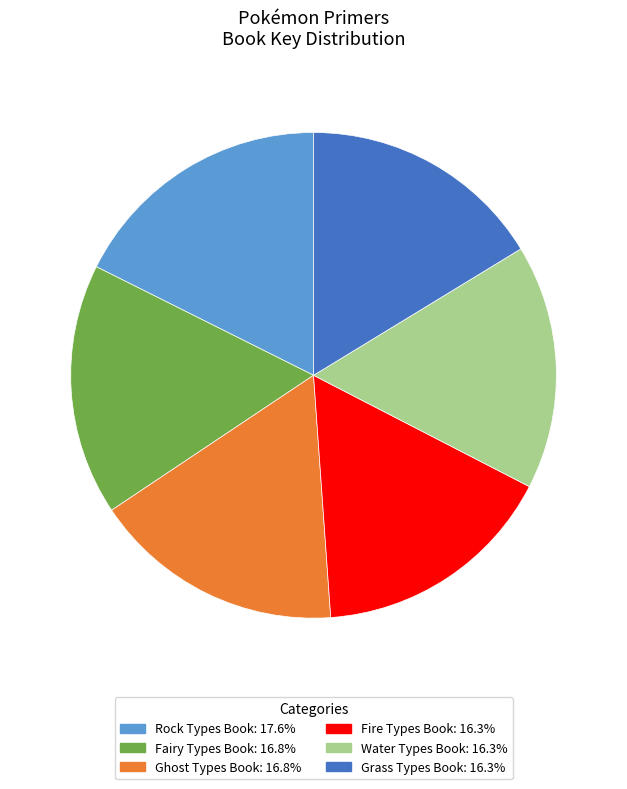

Count the number of slices in the pie.

6